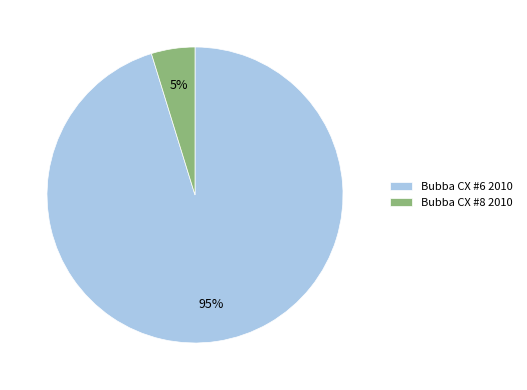

Combined, do Bubba CX #6 2010 and Bubba CX #8 2010 account for over 50%?

Yes